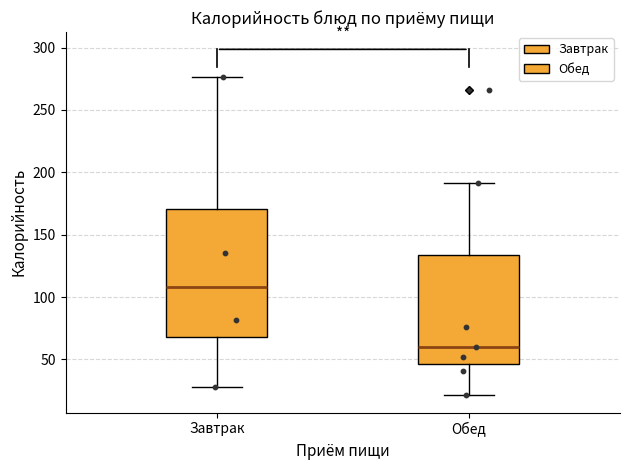

Which box's median line is the lowest?

Обед